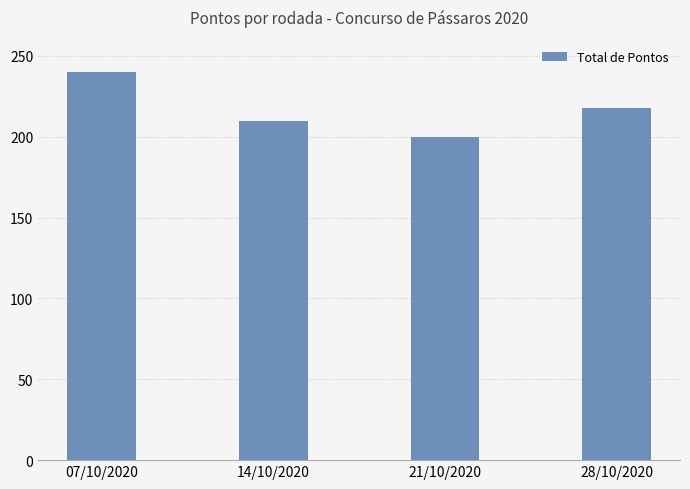

Approximately how many times larger is the value at 14/10/2020 compared to 28/10/2020?

1.0